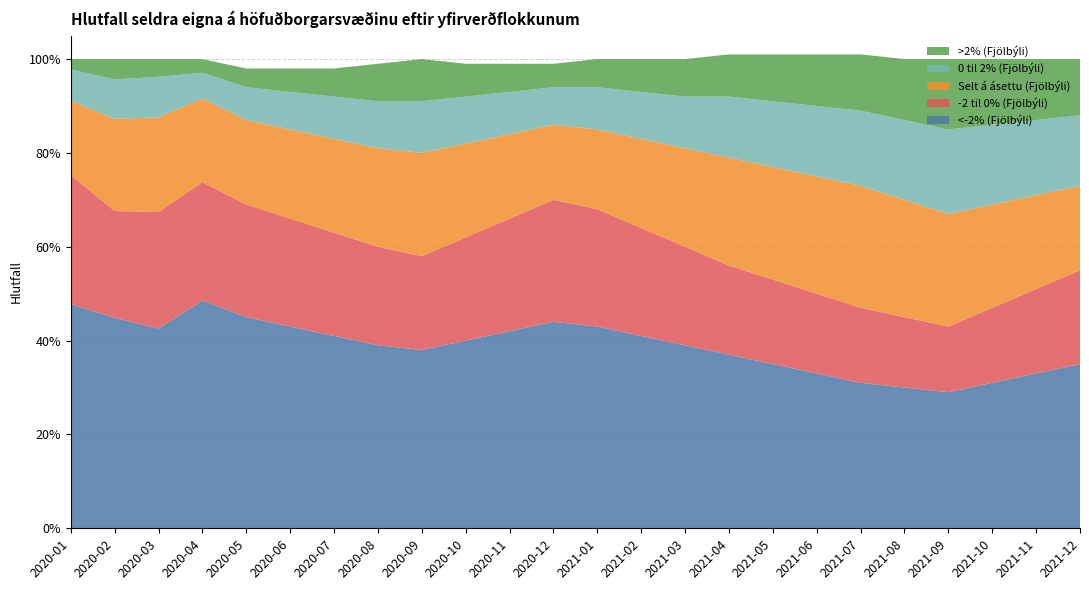

Reading left to right, what are all the values shown in this chart?

<-2% (Fjölbýli): 0.5	0.4	0.4	0.5	0.5	0.4	0.4	0.4	0.4	0.4	0.4	0.4	0.4	0.4	0.4	0.4	0.3	0.3	0.3	0.3	0.3	0.3	0.3	0.3
-2 til 0% (Fjölbýli): 0.3	0.2	0.2	0.3	0.2	0.2	0.2	0.2	0.2	0.2	0.2	0.3	0.2	0.2	0.2	0.2	0.2	0.2	0.2	0.1	0.1	0.2	0.2	0.2
Selt á ásettu (Fjölbýli): 0.2	0.2	0.2	0.2	0.2	0.2	0.2	0.2	0.2	0.2	0.2	0.2	0.2	0.2	0.2	0.2	0.2	0.2	0.3	0.2	0.2	0.2	0.2	0.2
0 til 2% (Fjölbýli): 0.1	0.1	0.1	0.1	0.1	0.1	0.1	0.1	0.1	0.1	0.1	0.1	0.1	0.1	0.1	0.1	0.1	0.1	0.2	0.2	0.2	0.2	0.2	0.1
>2% (Fjölbýli): 0.0	0.0	0.0	0.0	0.0	0.1	0.1	0.1	0.1	0.1	0.1	0.1	0.1	0.1	0.1	0.1	0.1	0.1	0.1	0.1	0.1	0.1	0.1	0.1